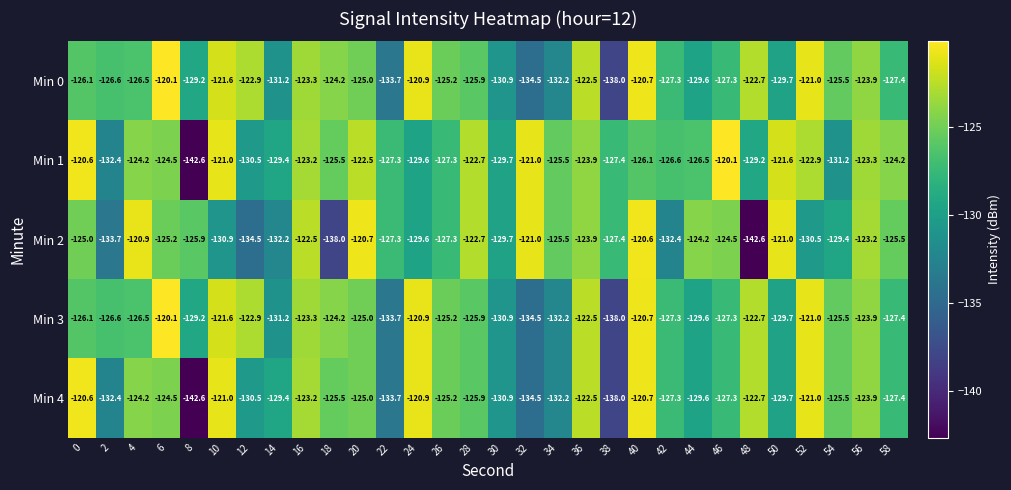

At which label is Min 0 closest to -129?

8